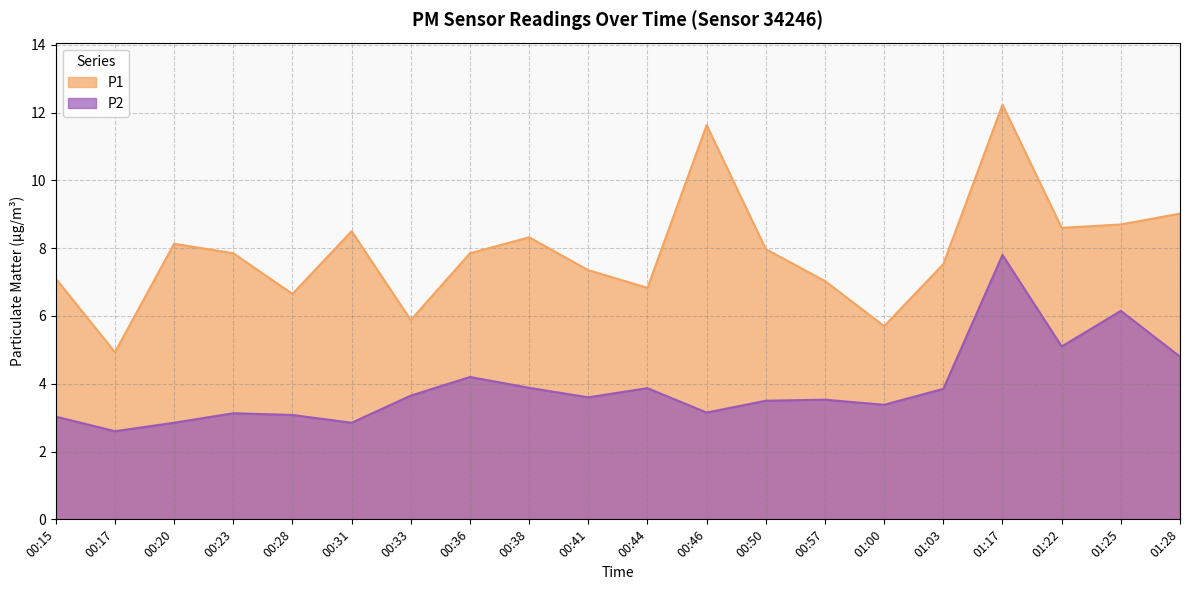

What is the maximum value shown in the chart?

12.2